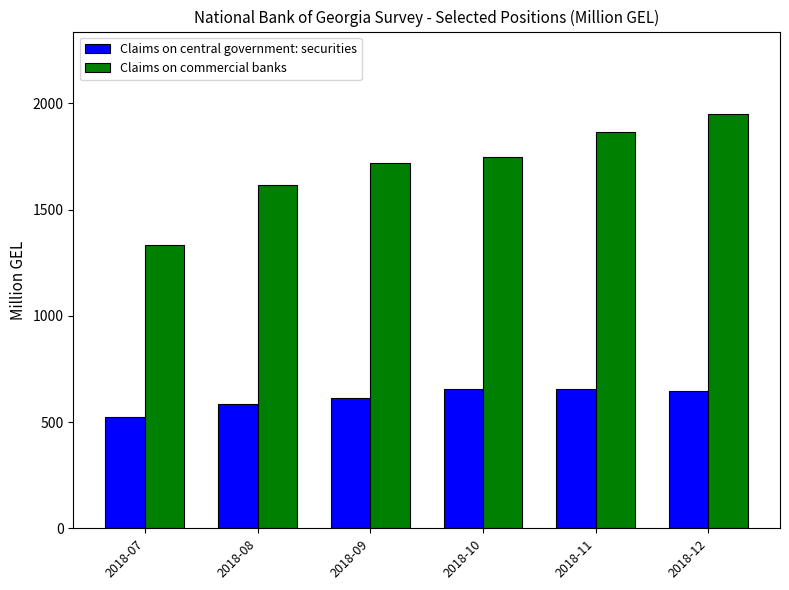

The Claims on commercial banks series shows 1331.6 at 2018-07. True or false?

True